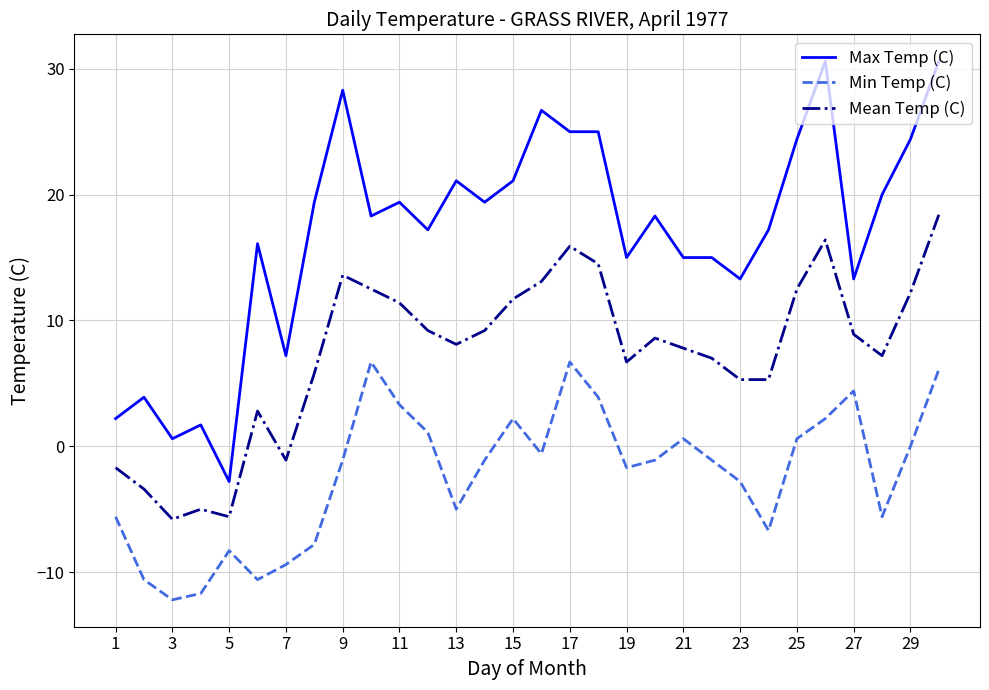

Which series has the largest total across all categories?

Max Temp (C)